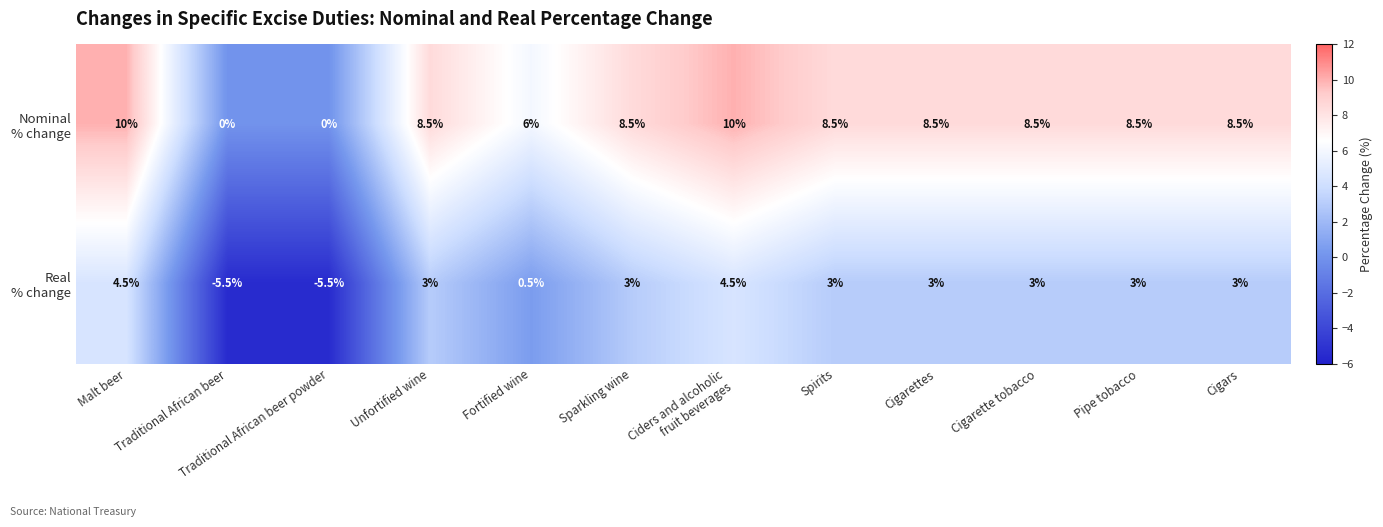

What is the total value across all series at Spirits?

11.5